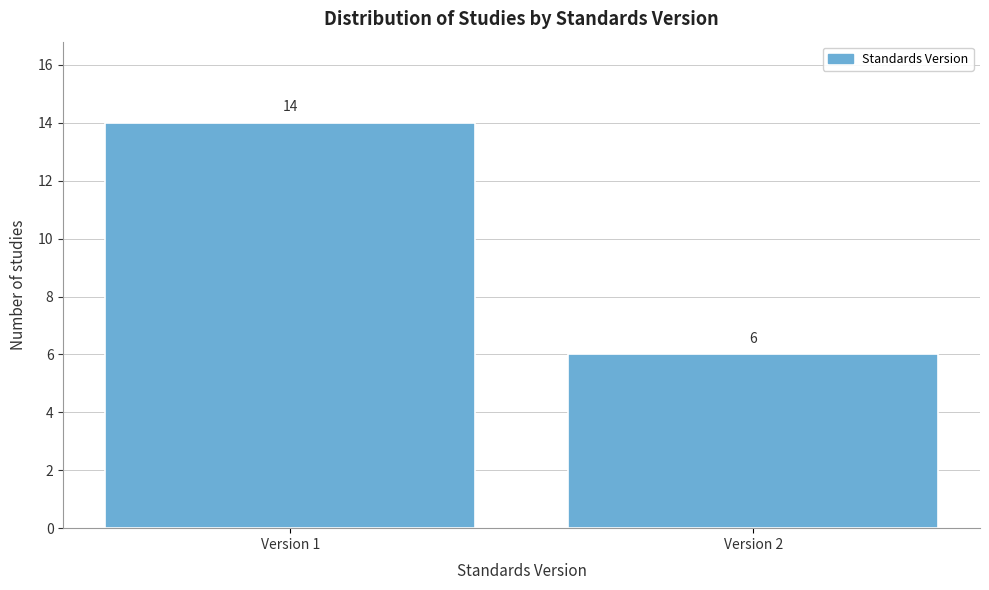

Reading left to right, list all the values displayed in this chart.

Version 1=14	Version 2=6